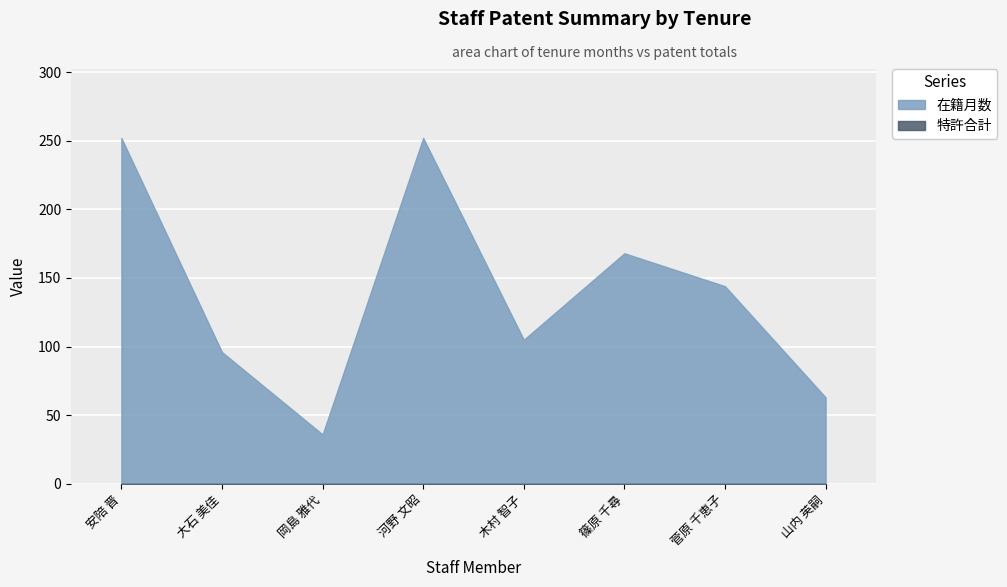

What is the maximum value shown in the chart?

252